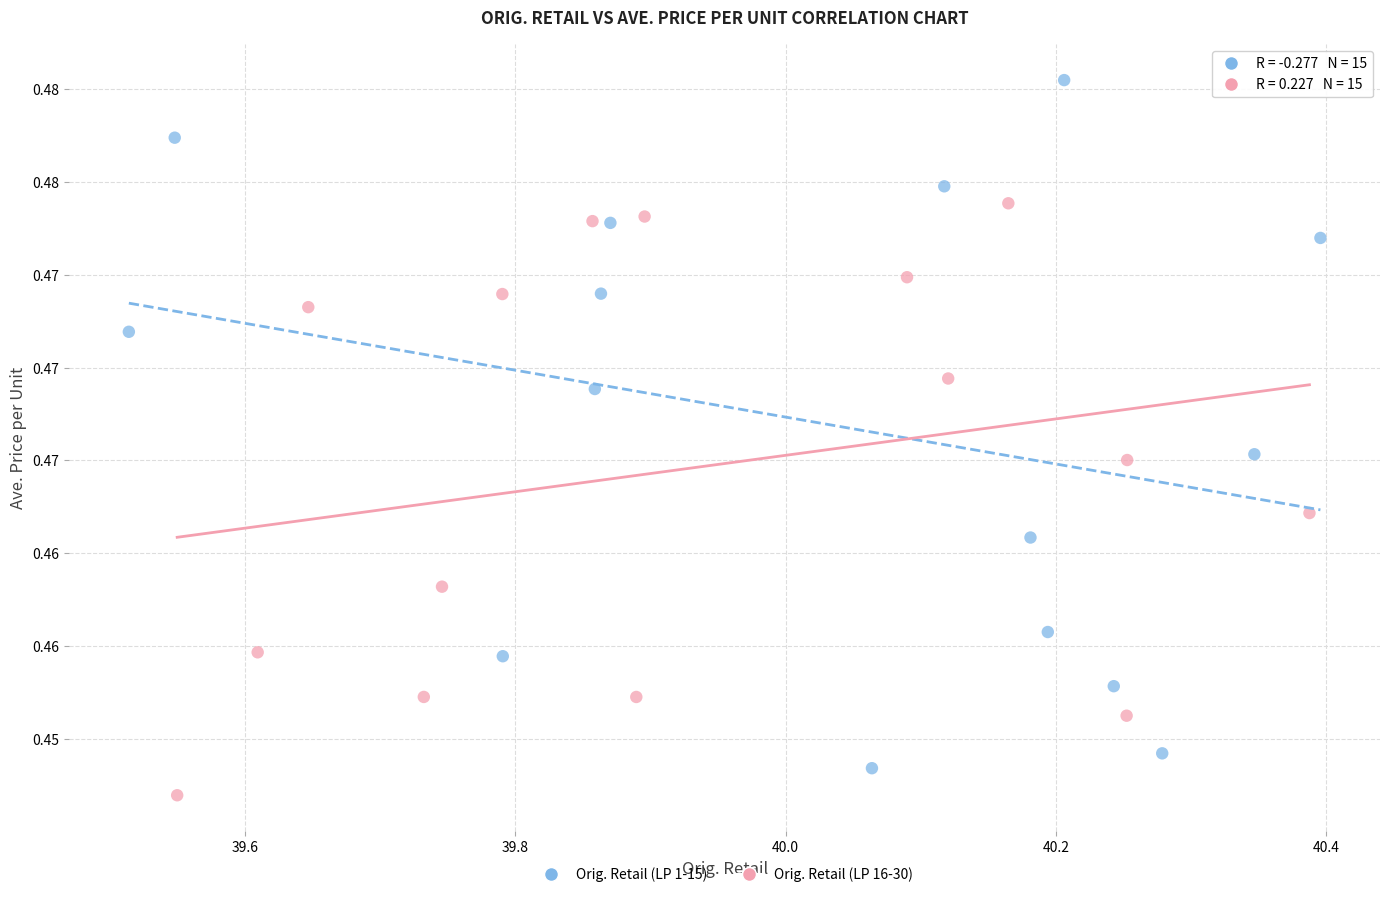

Which series contains the lowest Y value?

Orig. Retail (LP 16-30)